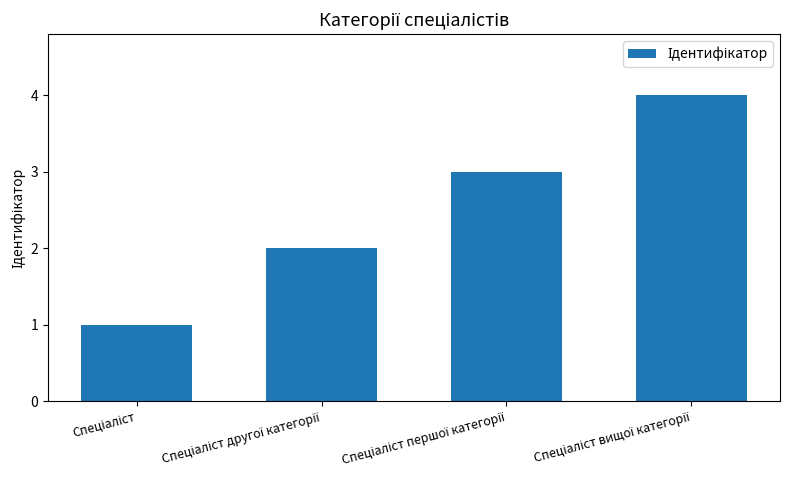

What is the greatest value displayed?

4